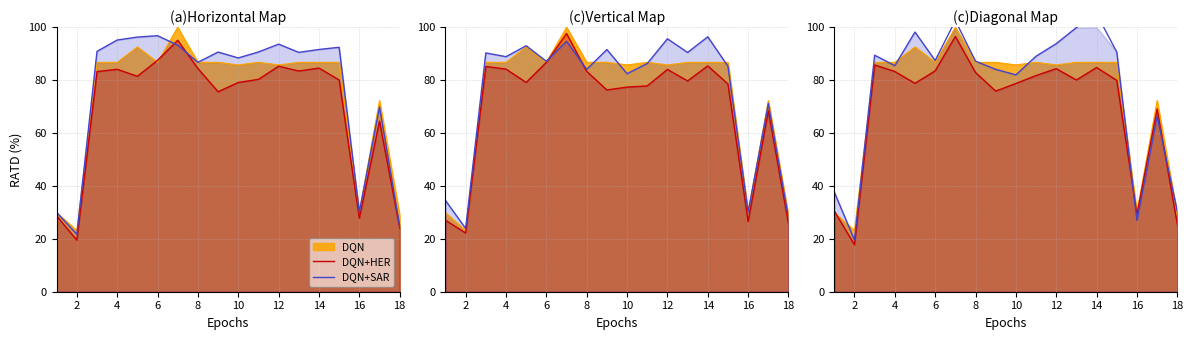

At which category does DQN+SAR reach its first local valley?

2